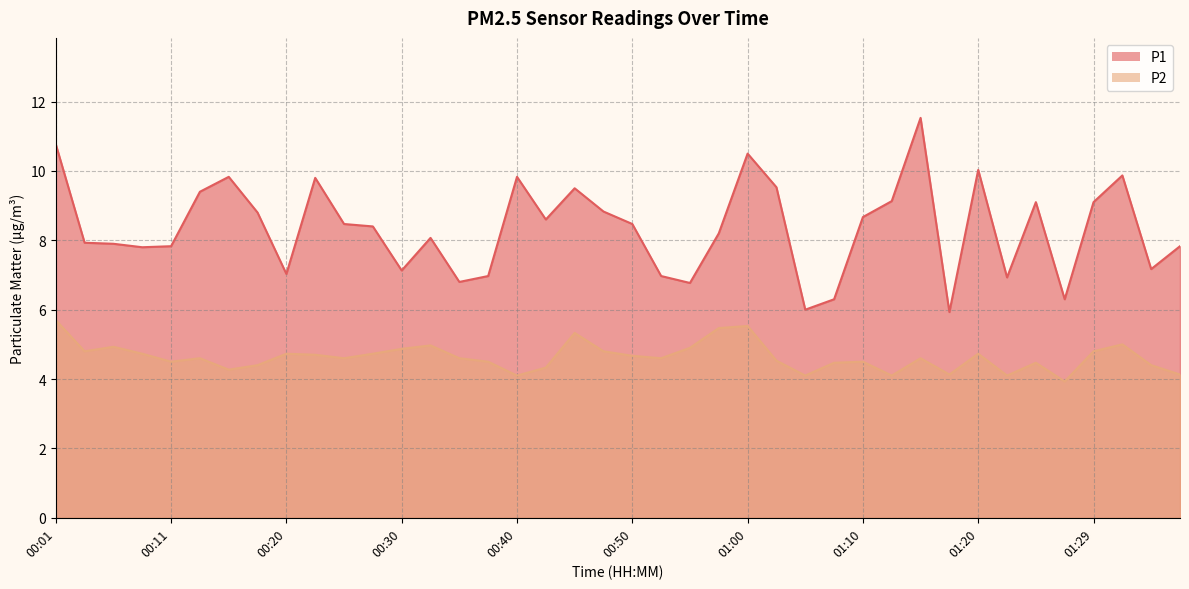

What is the difference between the P1 values at 00:06 and 01:02?

1.6